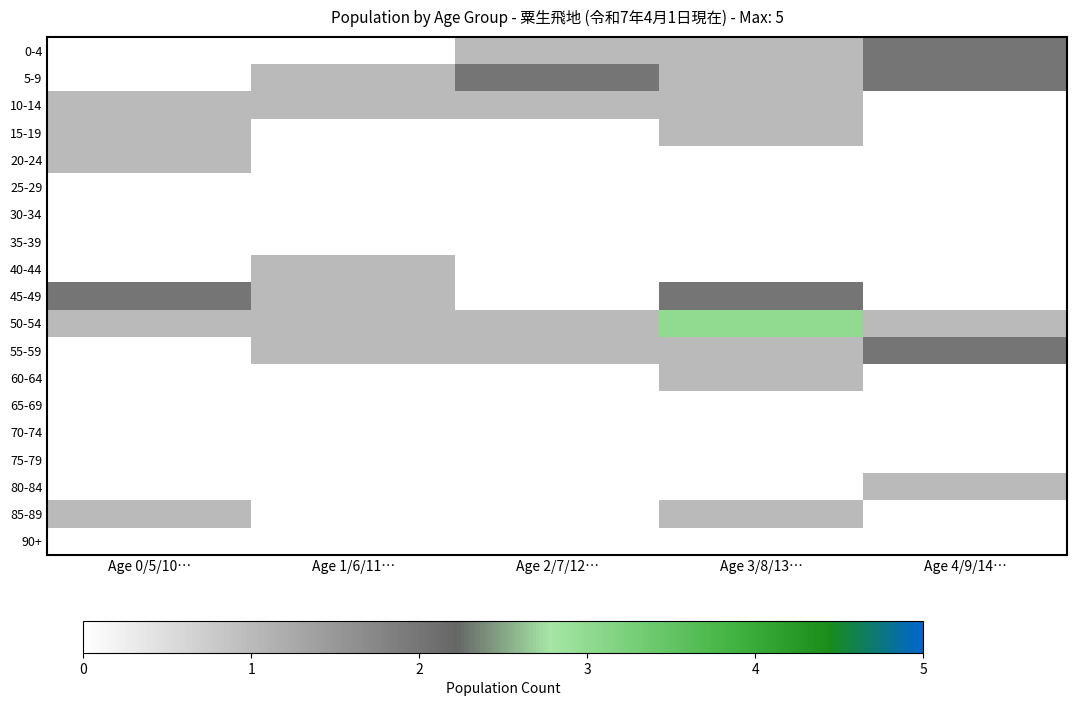

At Age 3/8/13…, list the series in order from largest to smallest.

50-54, 45-49, 0-4, 5-9, 10-14, 15-19, 55-59, 60-64, 85-89, 20-24, 25-29, 30-34, 35-39, 40-44, 65-69, 70-74, 75-79, 80-84, 90+